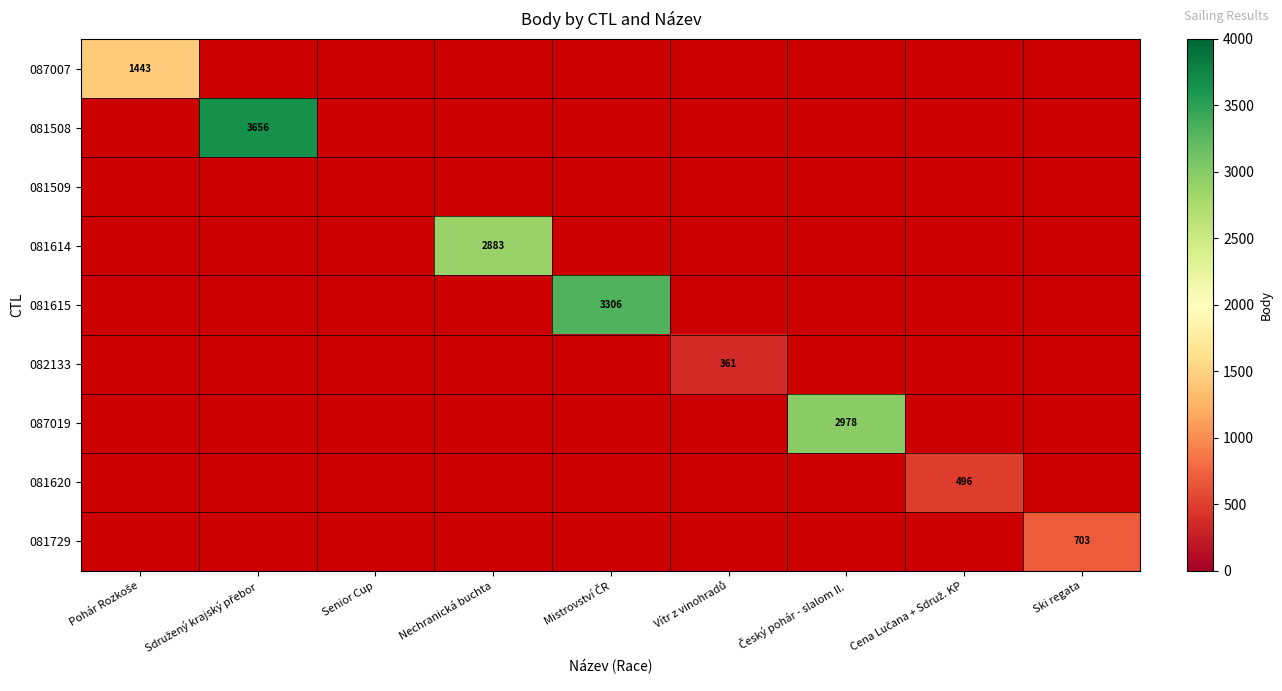

What is the approximate value of 087007 at Pohár Rozkoše?

1443.0